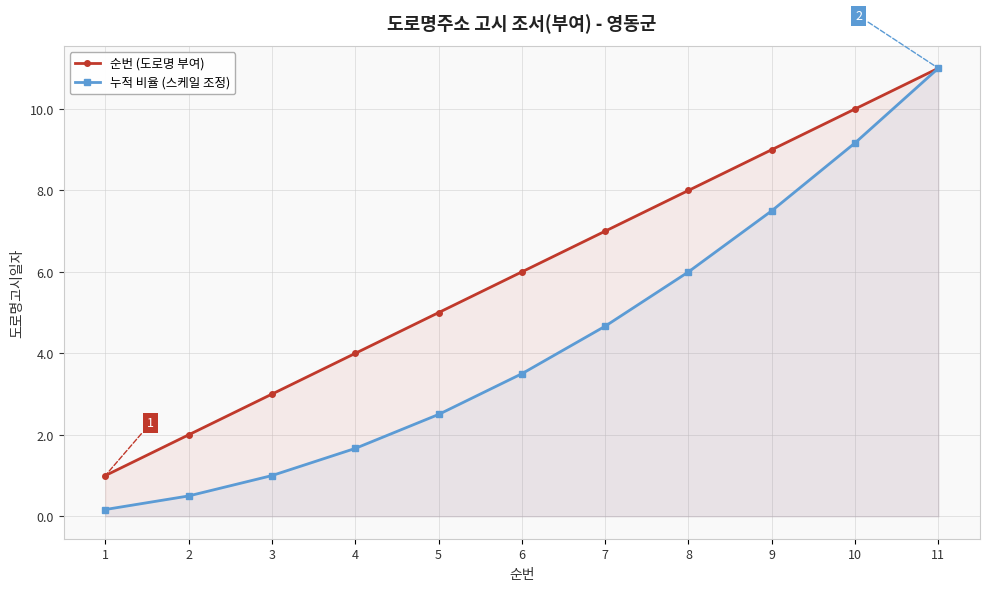

What is the value of the 순번 (도로명 부여) point at the 8th from the left?

8.0